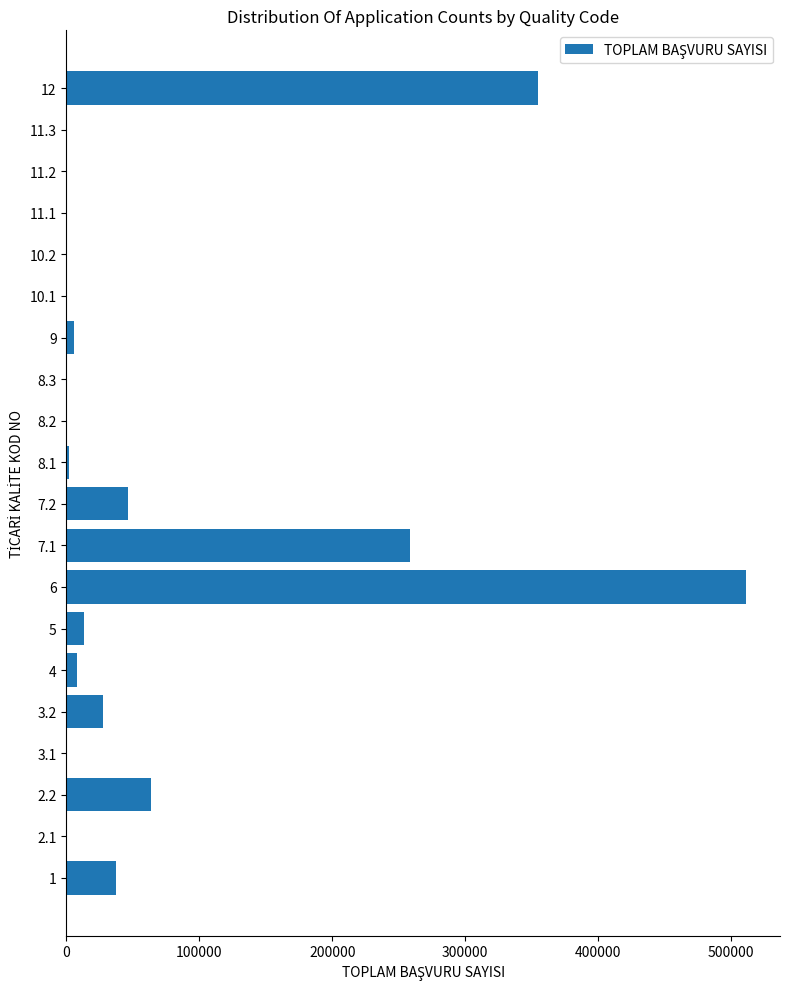

How many series are shown in this chart?

1